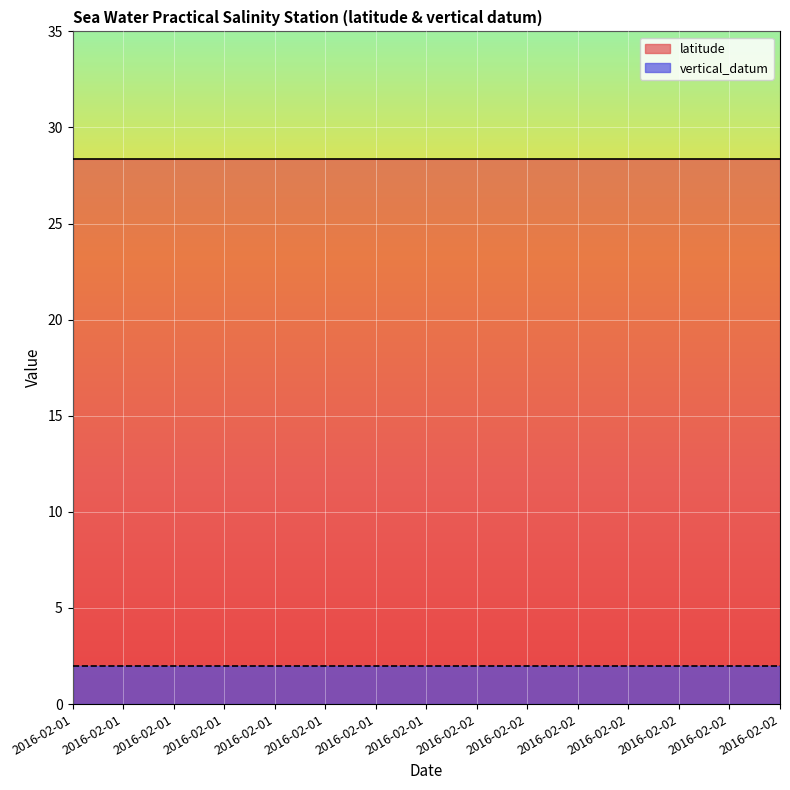

True or false: latitude has a value of 13.2 at 2016-02-01T15:00:00Z.

False